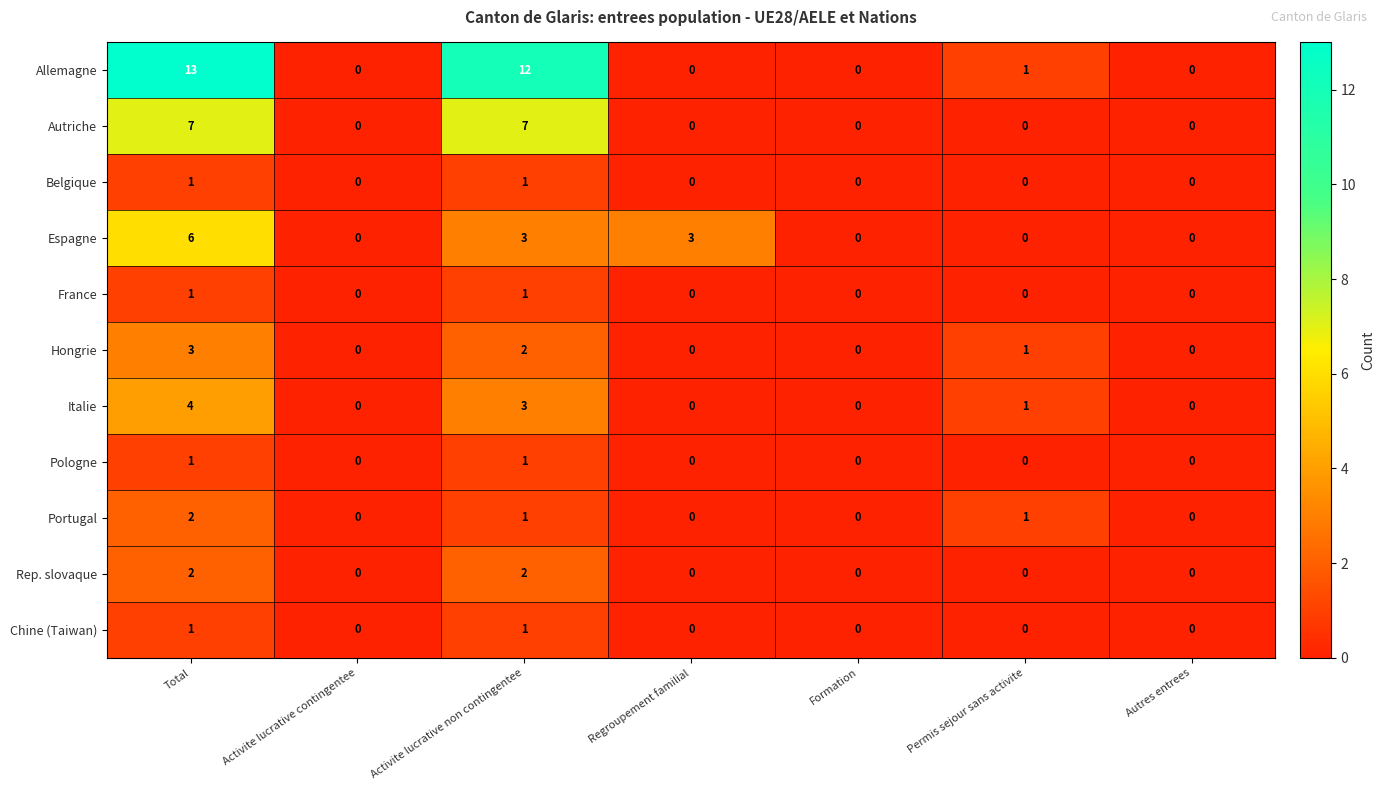

At which category does the chart reach its peak across all series?

Total